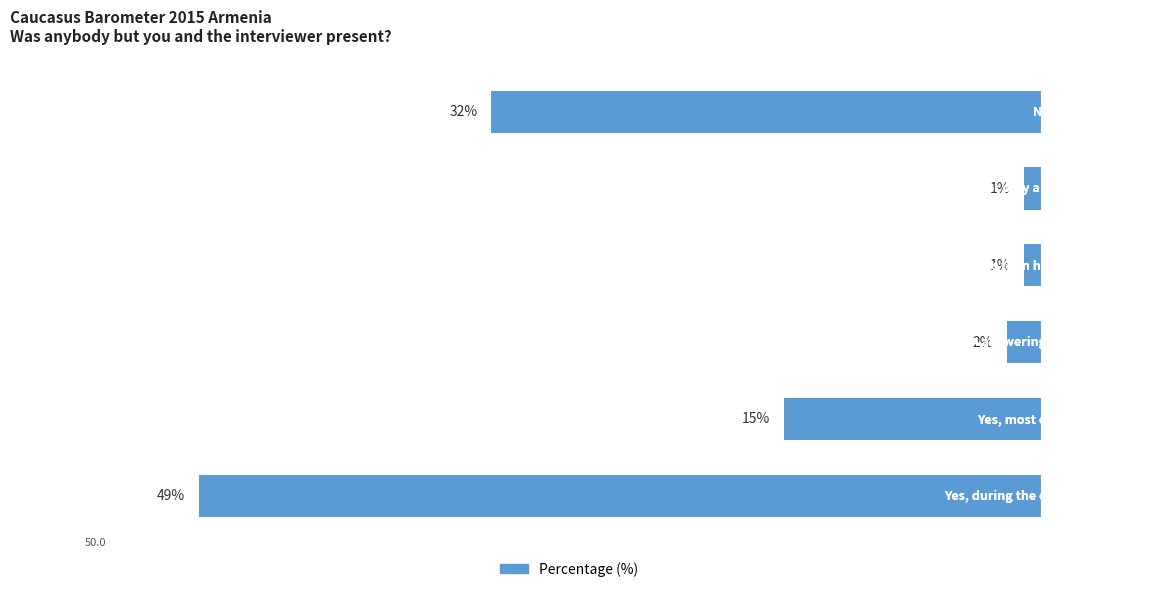

Are the bars horizontal?

Yes